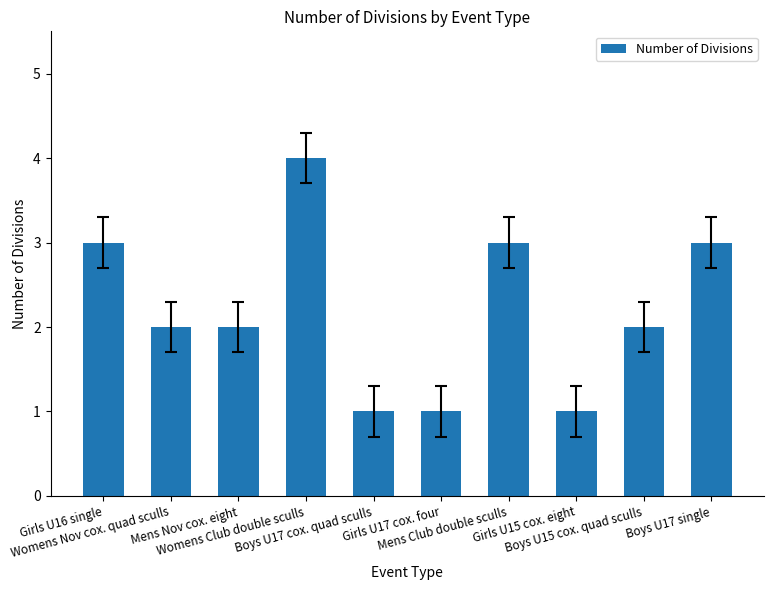

What is the difference between the maximum and minimum values?

3